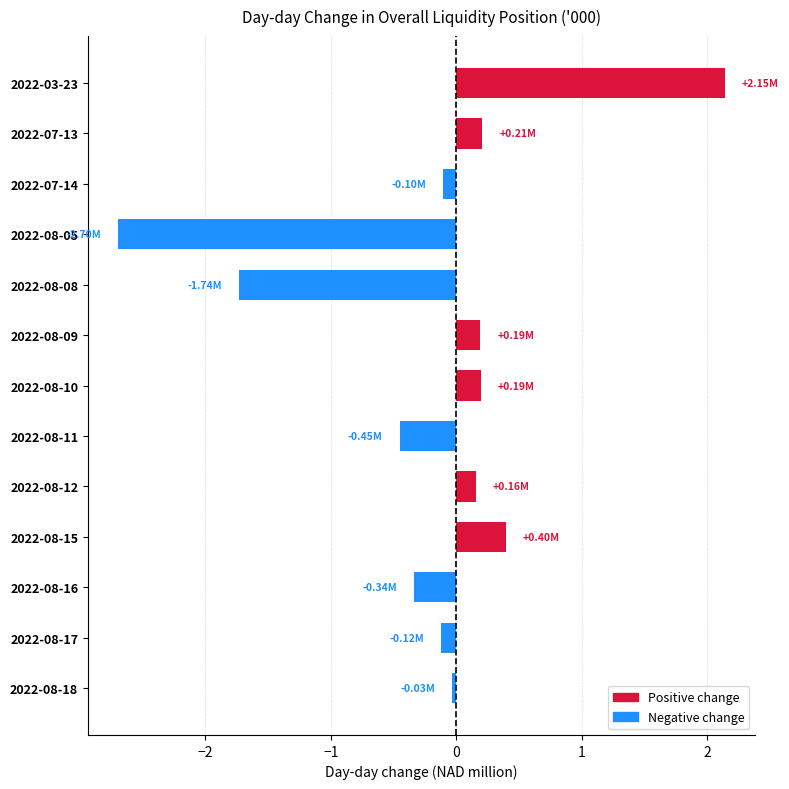

What is the difference between the maximum and minimum values?

4.8